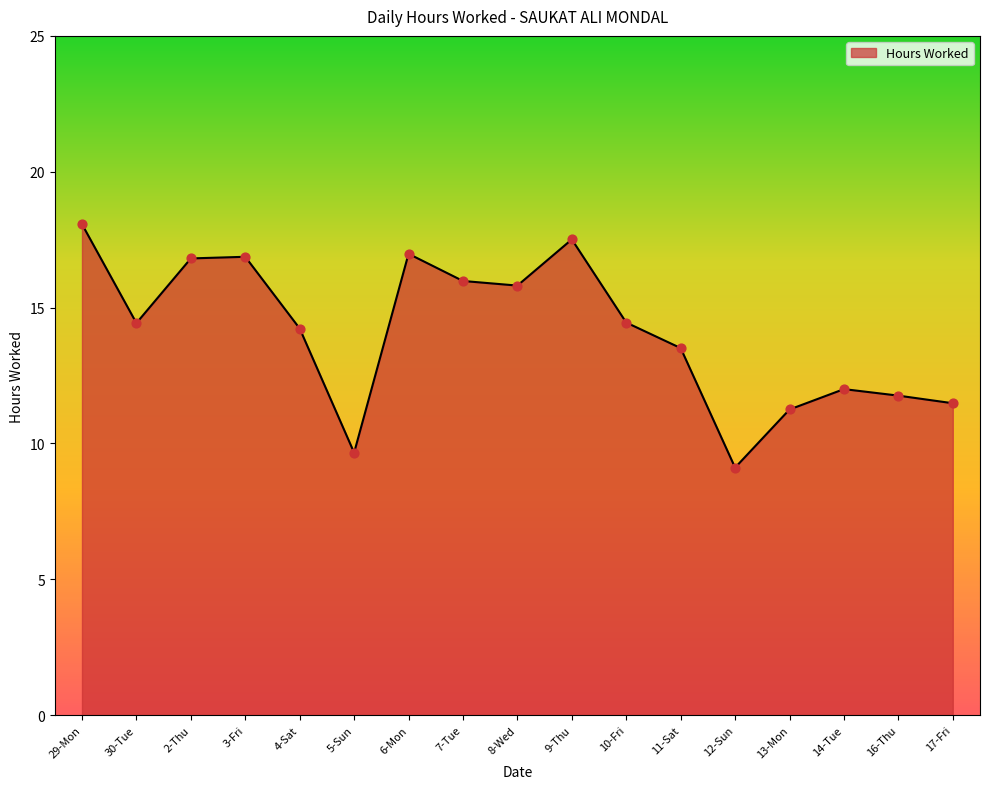

Approximately how many times larger is the value at 12-Sun compared to 2-Thu?

0.5